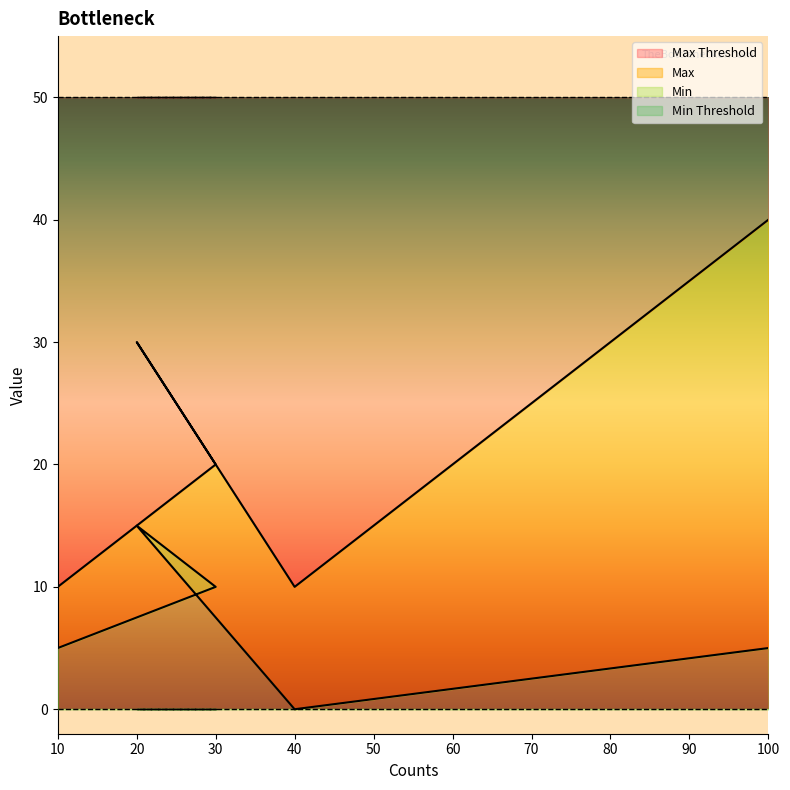

True or false: Max and Min cross at least once.

False